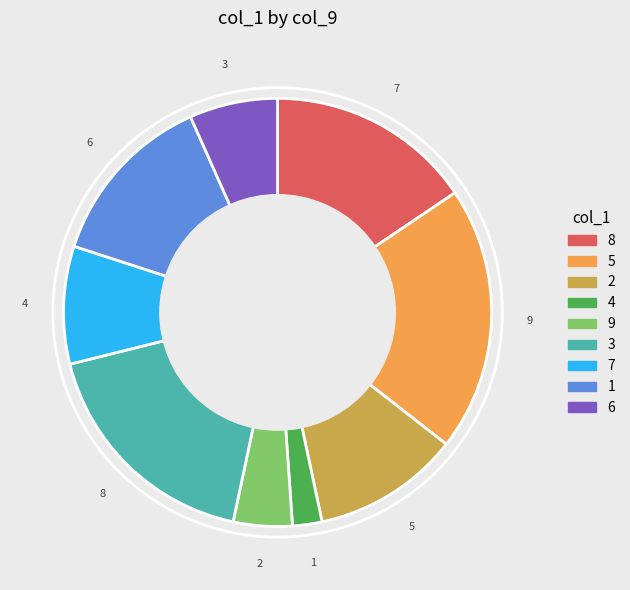

To the nearest percent, what is the combined percentage of 6 and 5?

27%